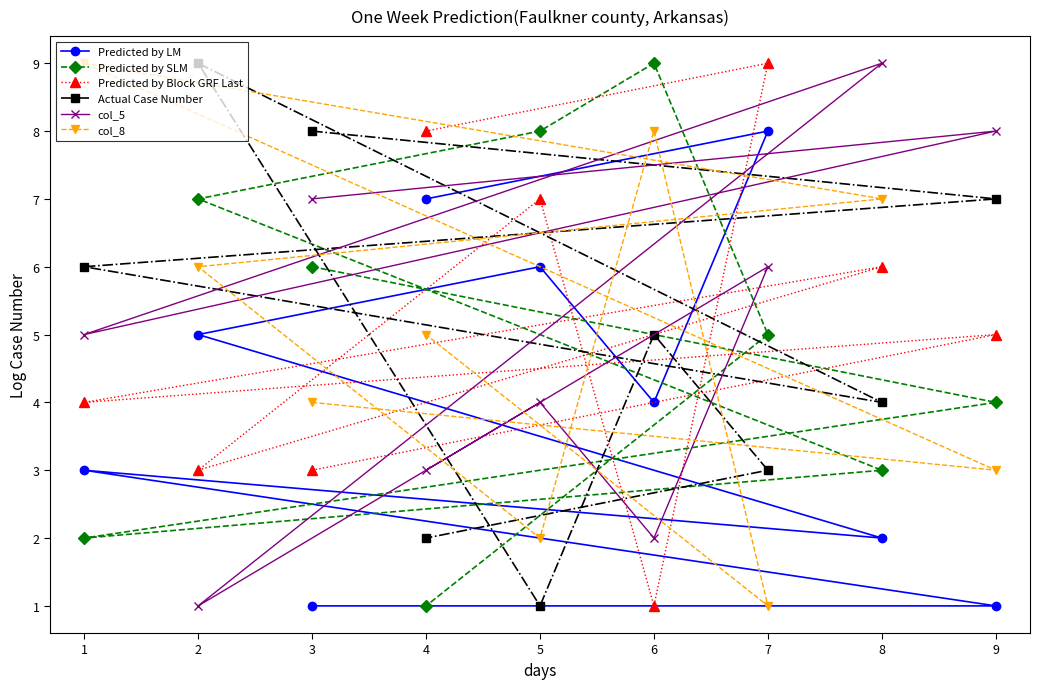

Read the col_8 value at 6.

8